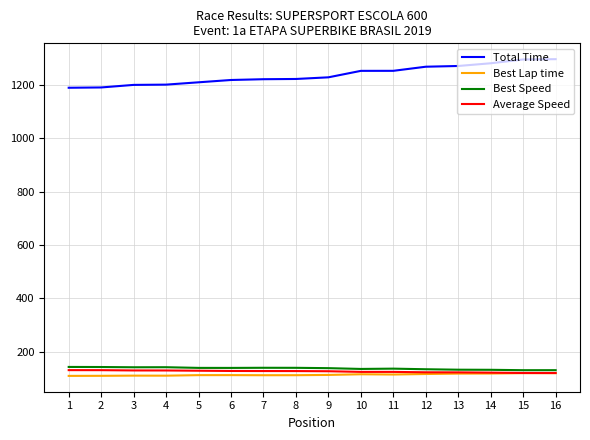

What is the lowest value of the Average Speed series?

119.7